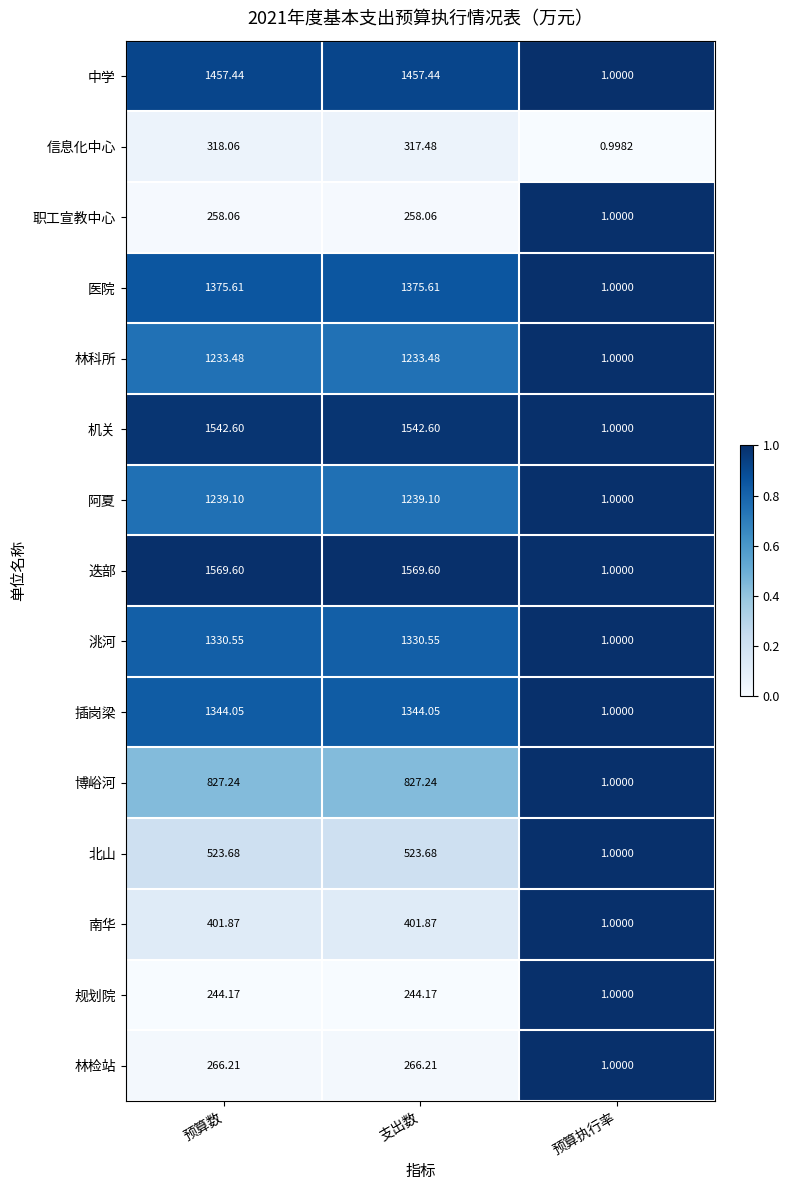

What is the greatest value displayed?

1569.6